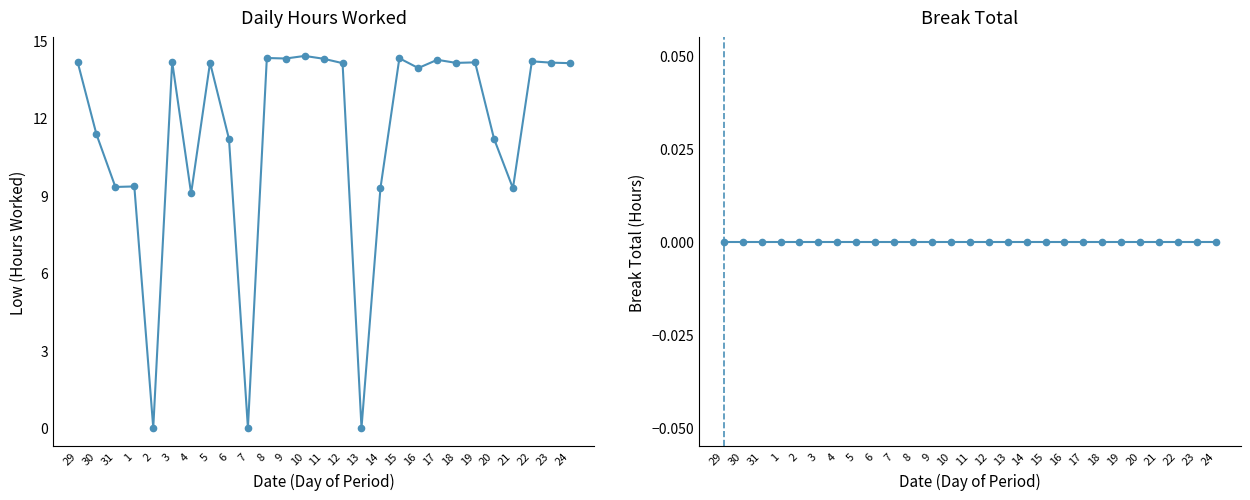

How many lines are shown in the chart?

2